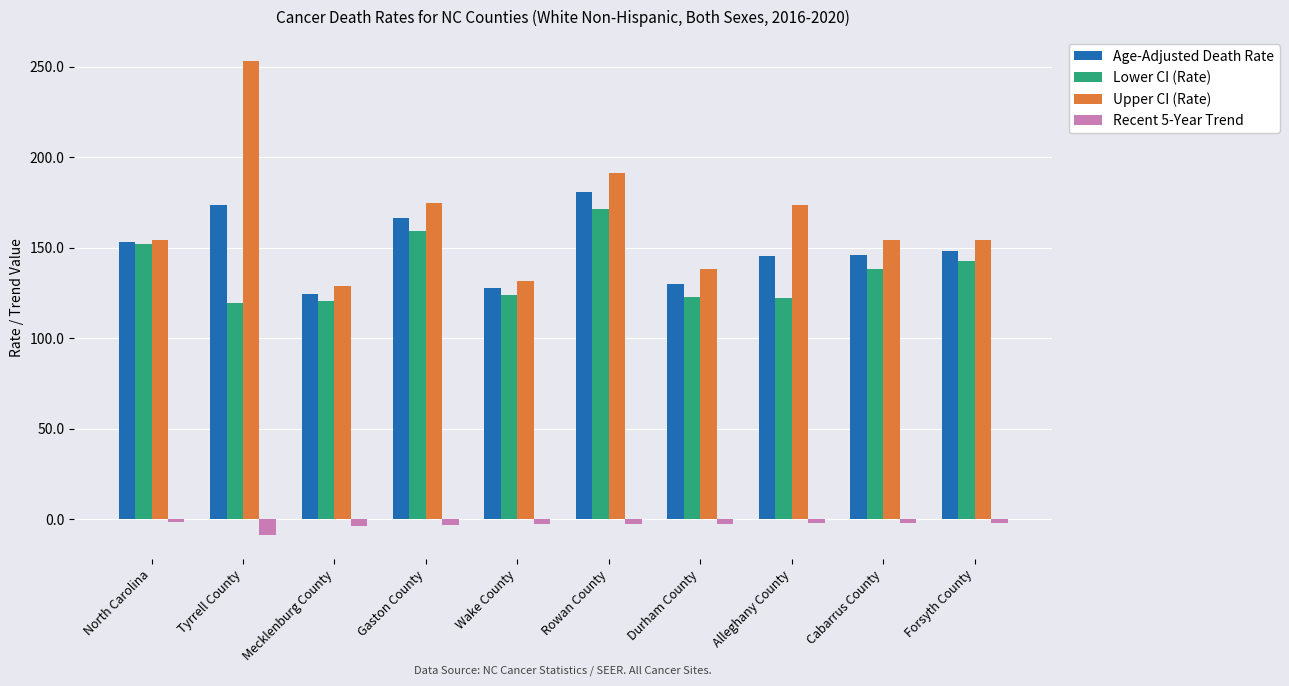

How many bars are there in total?

40